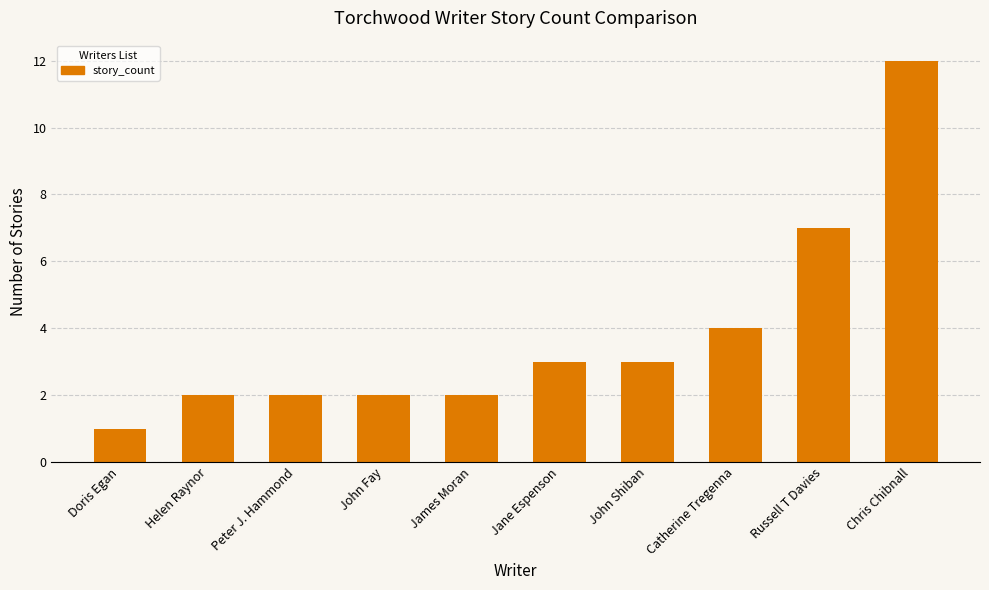

Which has a higher value, Jane Espenson or Peter J. Hammond?

Jane Espenson